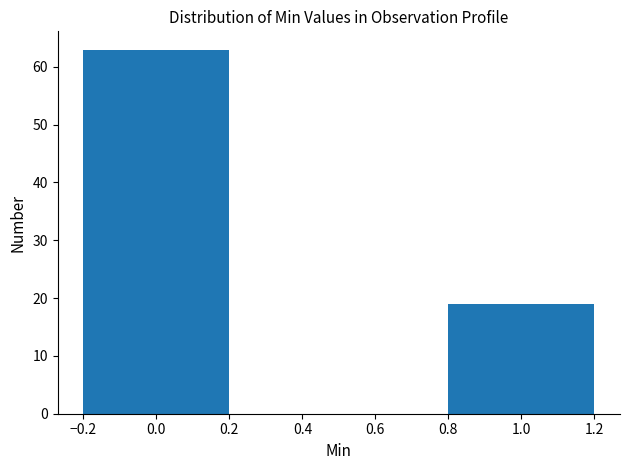

Reading left to right, list all the values displayed in this chart.

63	19